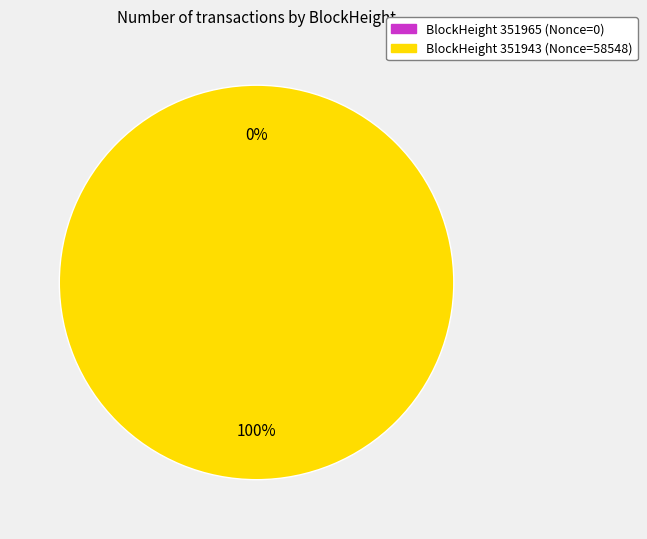

Count the number of slices in the pie.

2